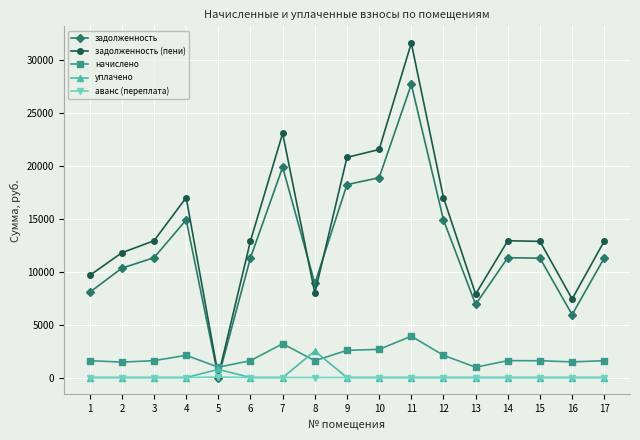

Is the value of задолженность at 8 greater than the value of аванс (переплата) at 15?

Yes